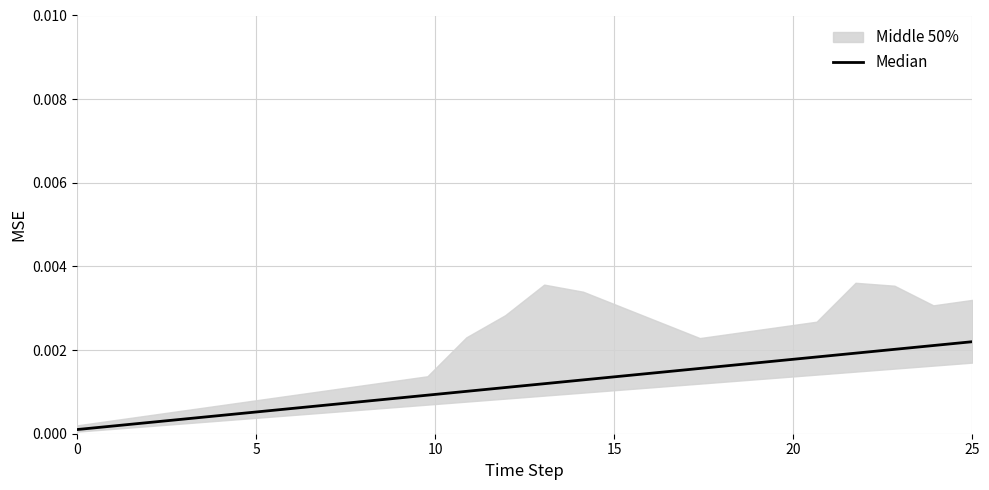

How many lines are shown in the chart?

1